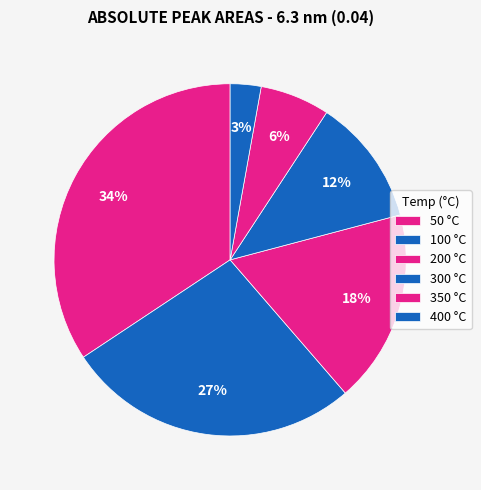

How many slices are in this pie chart?

6